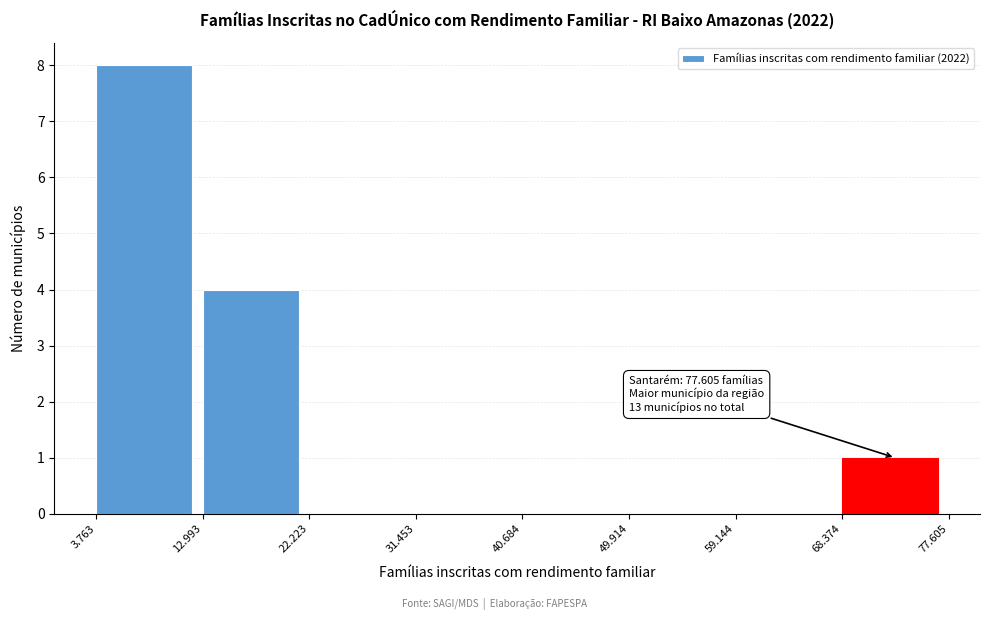

Reading right to left, transcribe all the data shown in this chart.

68.374=1	59.144=0	49.914=0	40.684=0	31.453=0	22.223=0	12.993=4	3.763=8